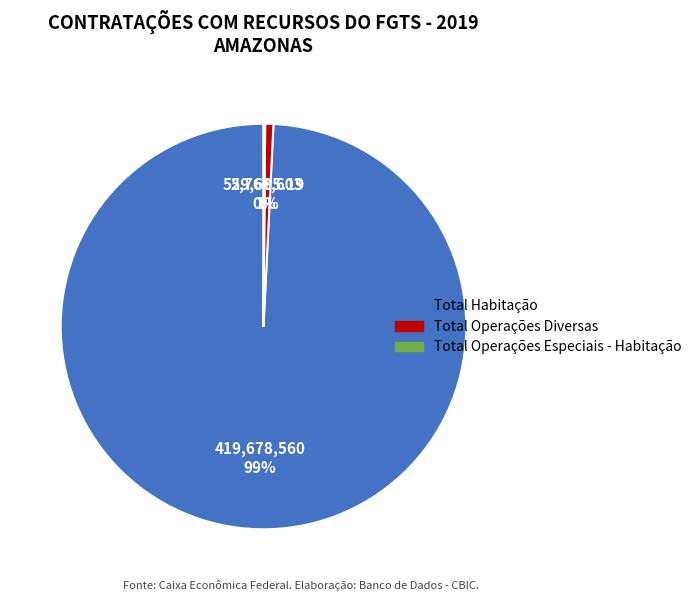

Is it true that Total Habitação is 99% of the pie?

True